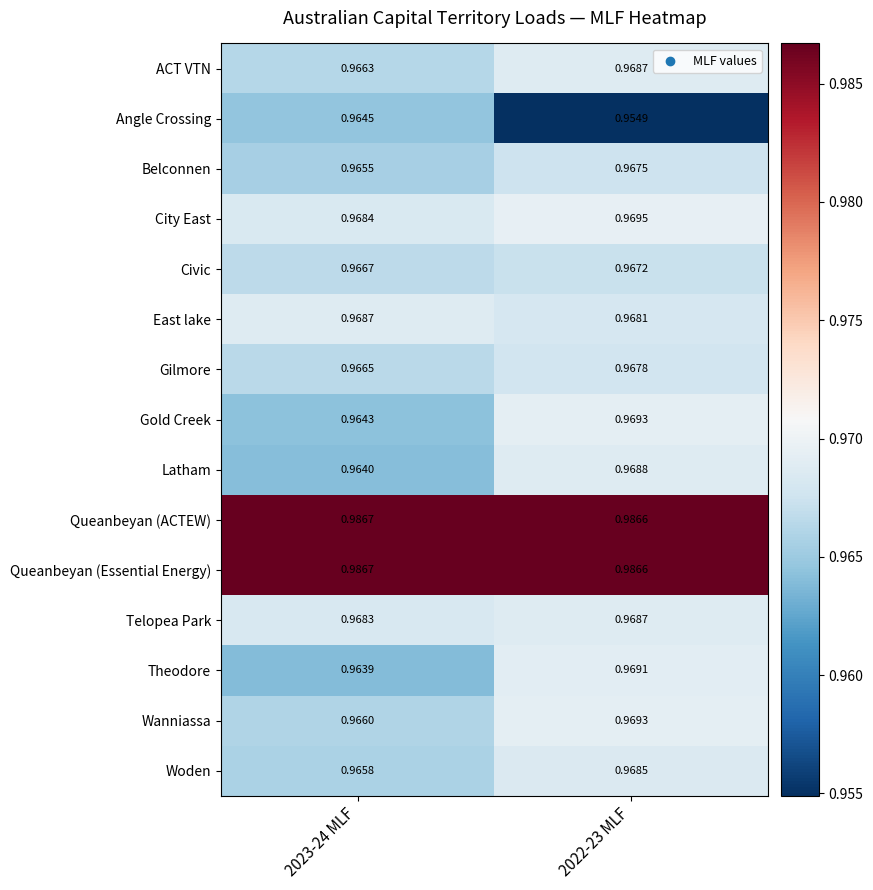

Is the value of ACT VTN at 2022-23 MLF greater than the value of Gilmore at 2022-23 MLF?

Yes